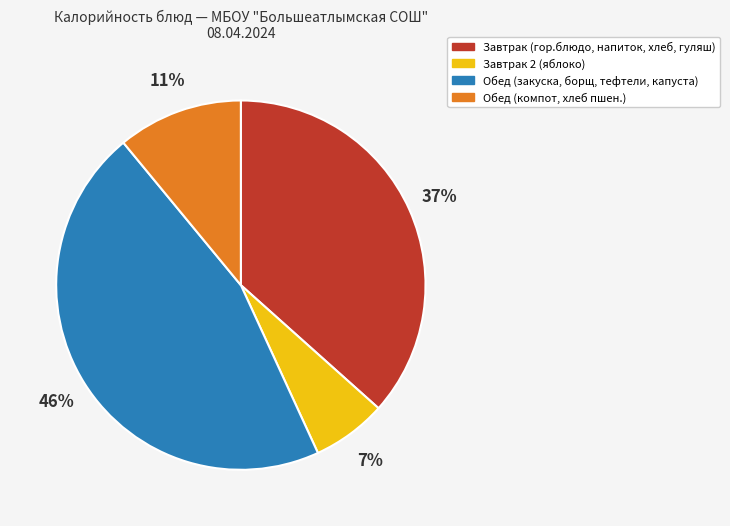

Is there a majority slice in this chart?

No